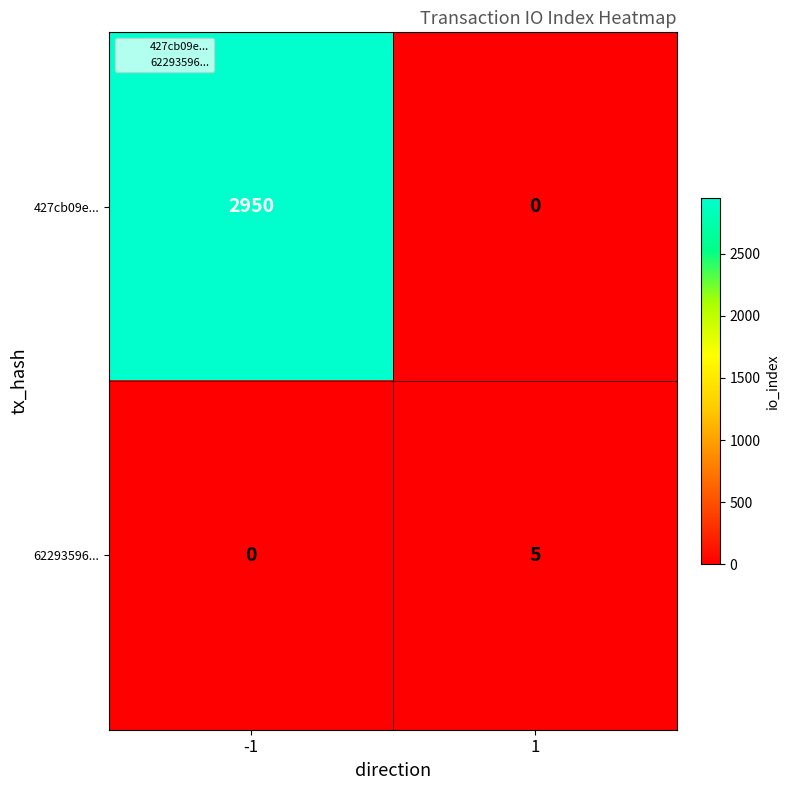

Rank the series by their average value, from highest to lowest.

427cb09e..., 62293596...